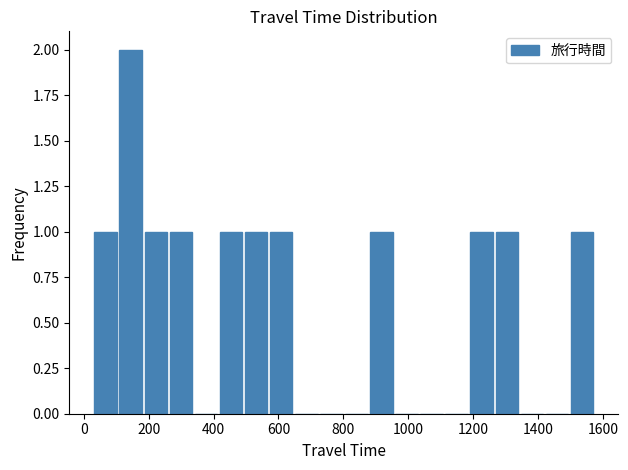

Read against the x-axis, roughly where is the centre of the tallest bar?

140